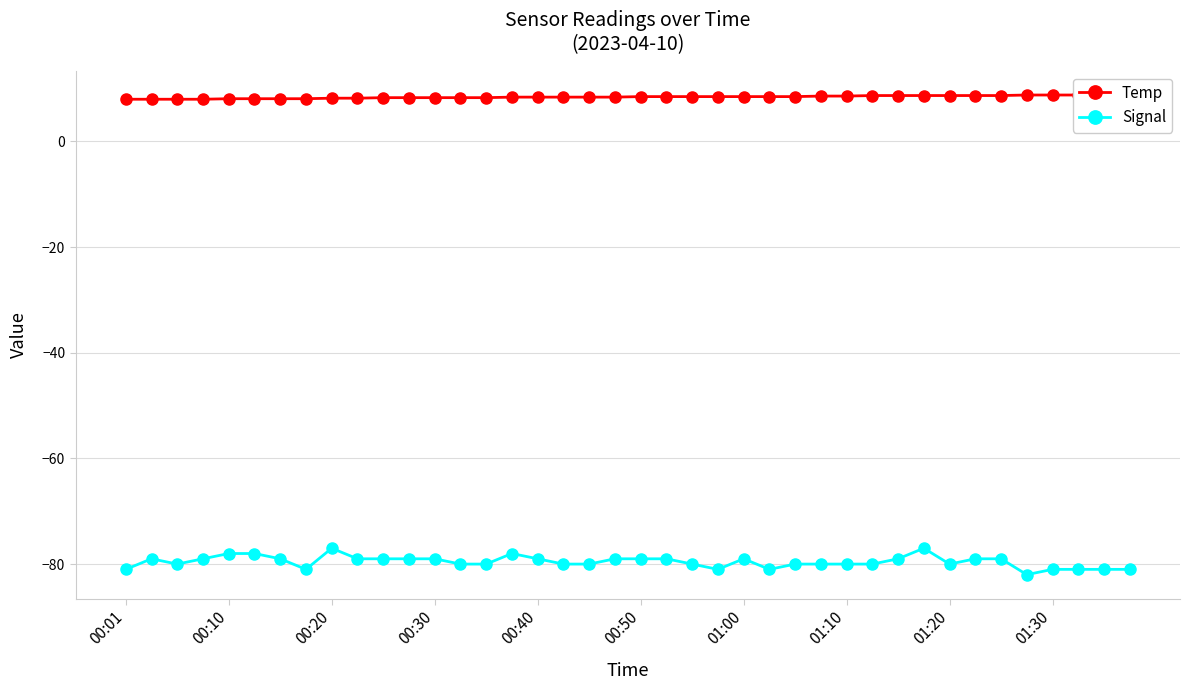

What position from the left is 35?

36